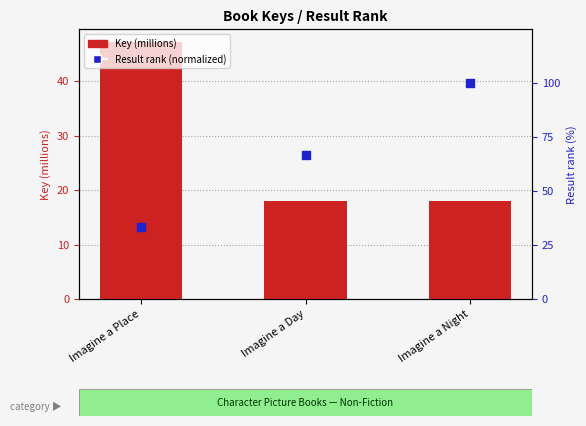

Which series has the largest total across all categories?

Result rank (normalized)